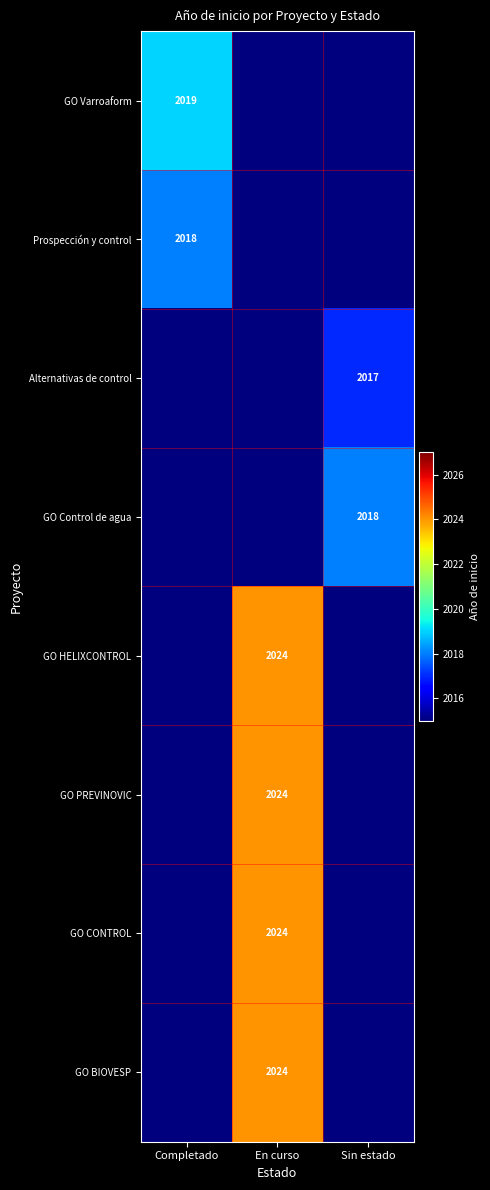

True or false: GO BIOVESP has a value of 3273 at En curso.

False